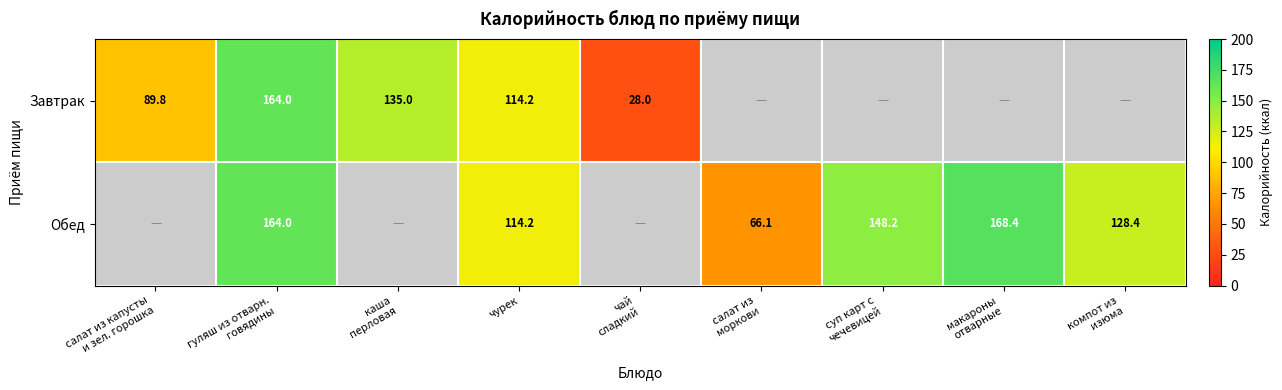

Is it true that Обед equals 114.2 at чурек?

True